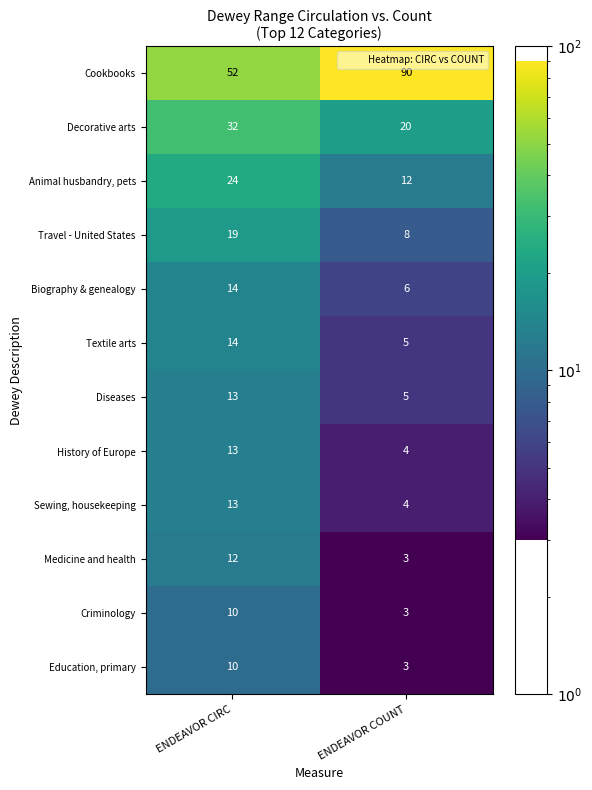

How many data points does each series have?

2